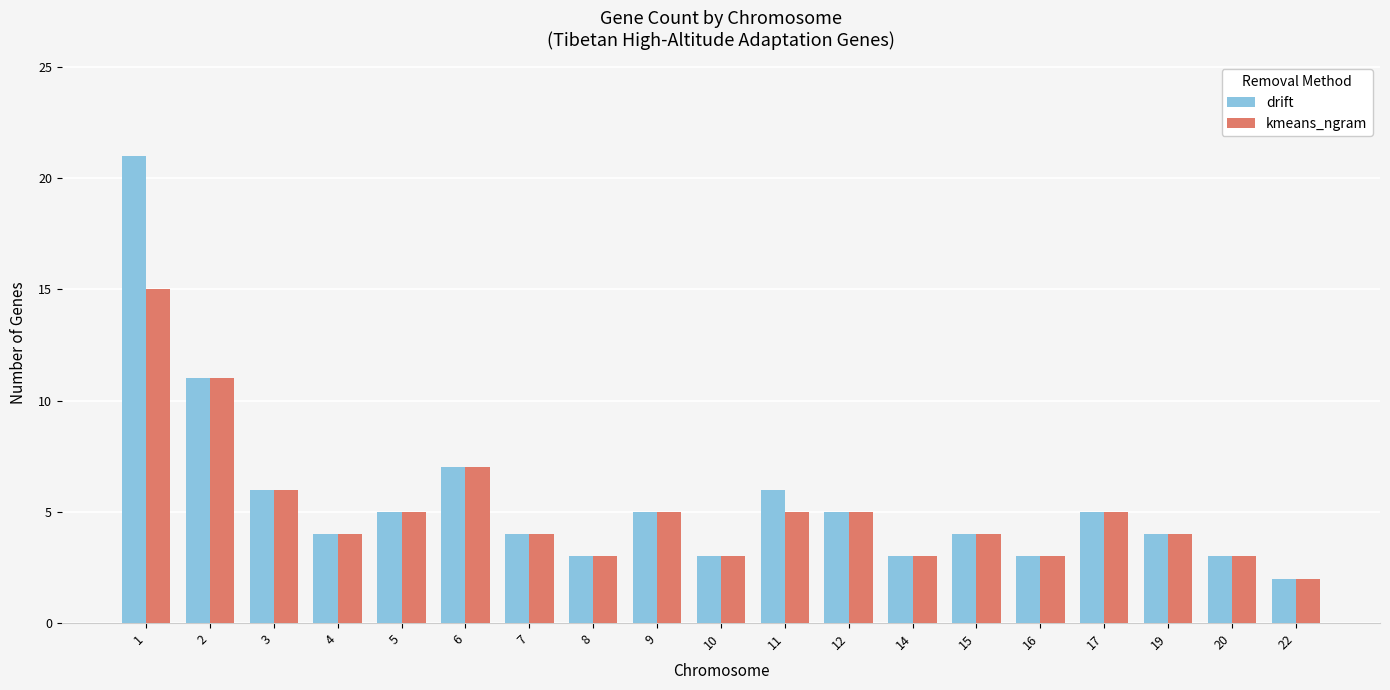

Is the value of kmeans_ngram at 22 greater than the value of drift at 16?

No